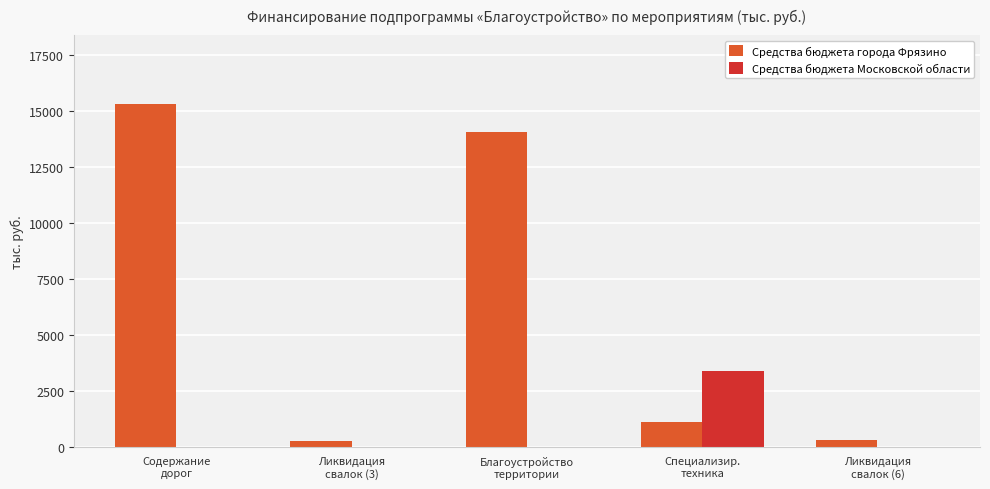

What is the maximum value for Средства бюджета Московской области?

3356.8